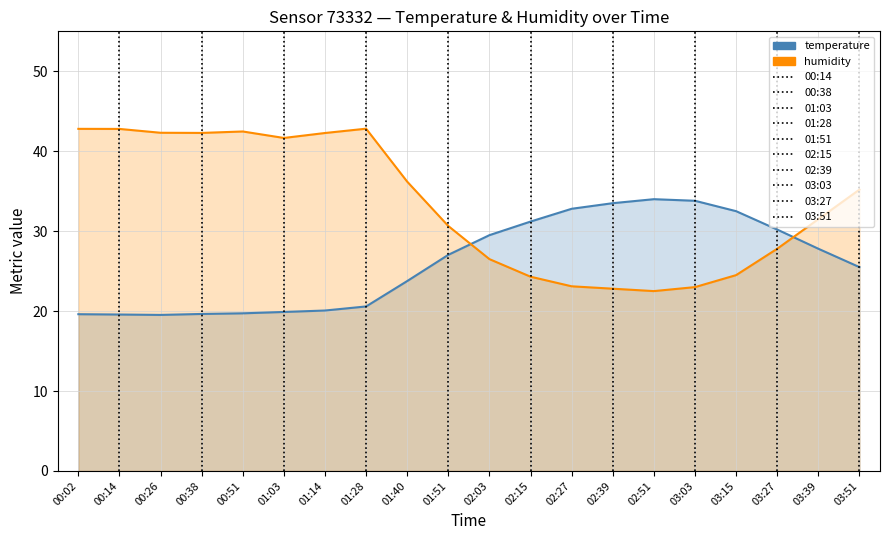

At which label is temperature closest to 26?

03:51